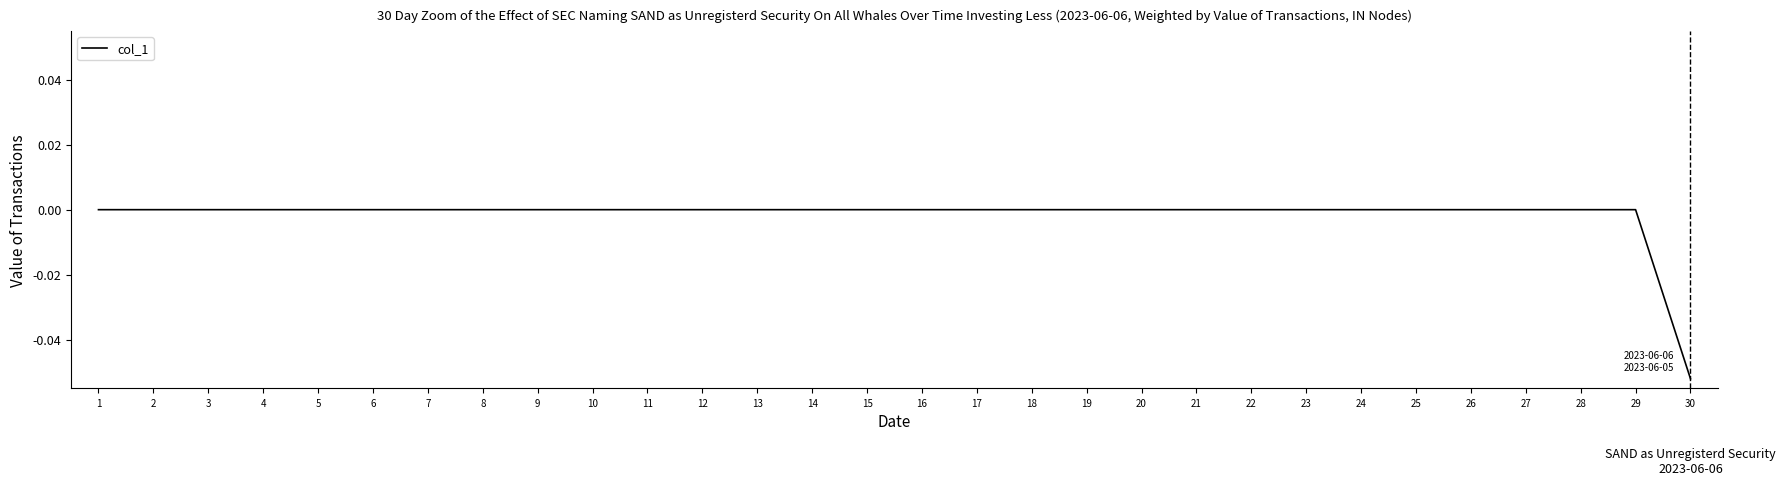

The value at 6 is 0.0. True or false?

True